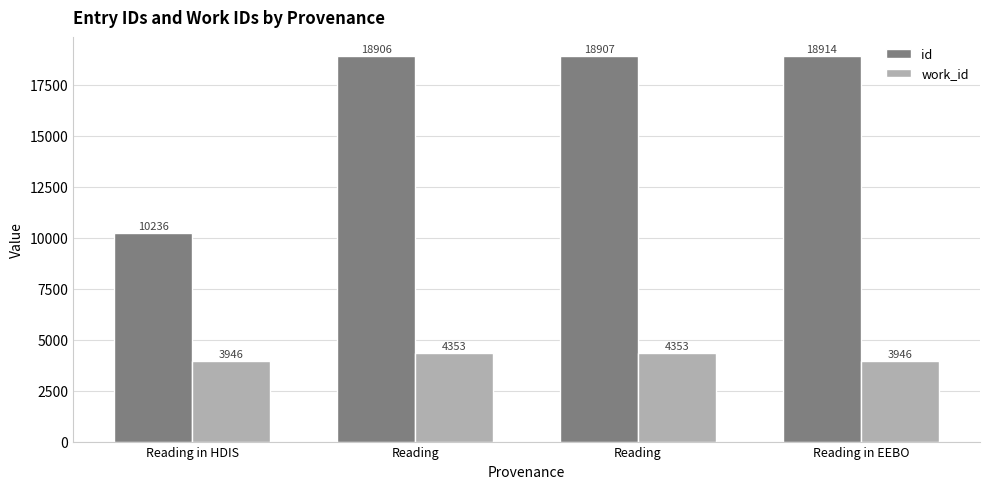

Count the number of categories in the chart.

4